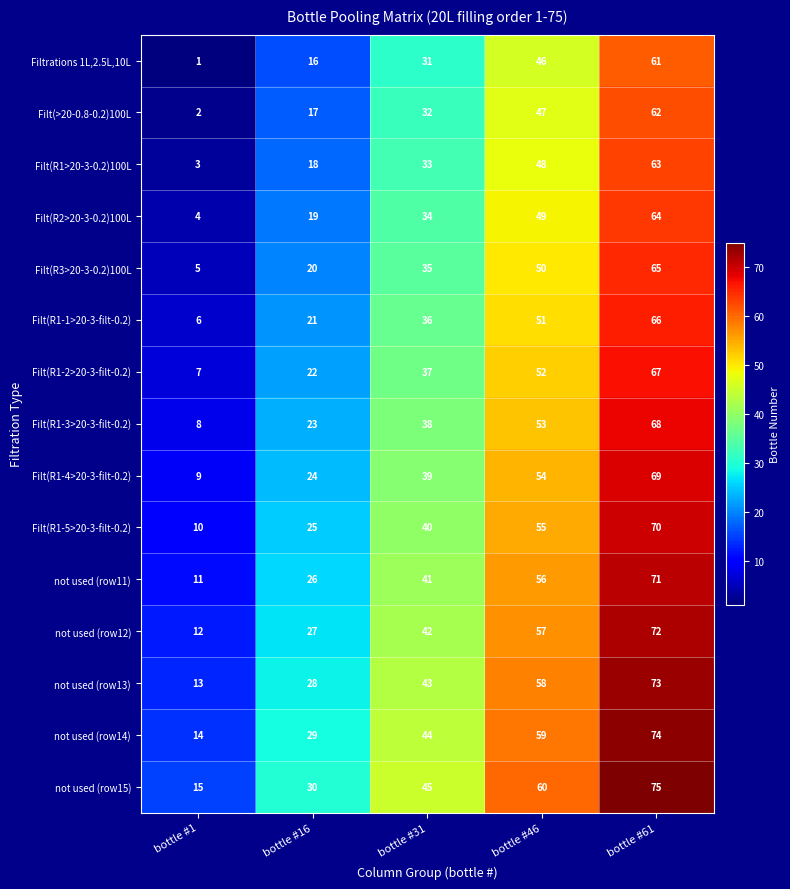

What is the maximum value shown in the chart?

75